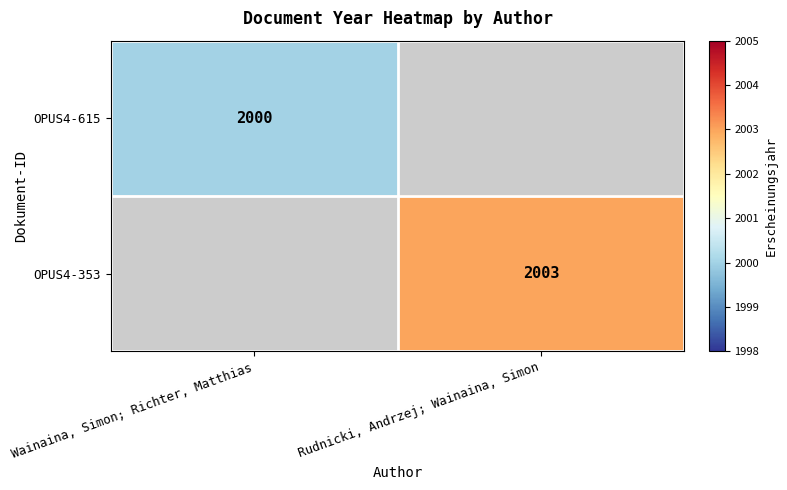

Is it true that OPUS4-615 equals 1256 at Wainaina, Simon; Richter, Matthias?

False